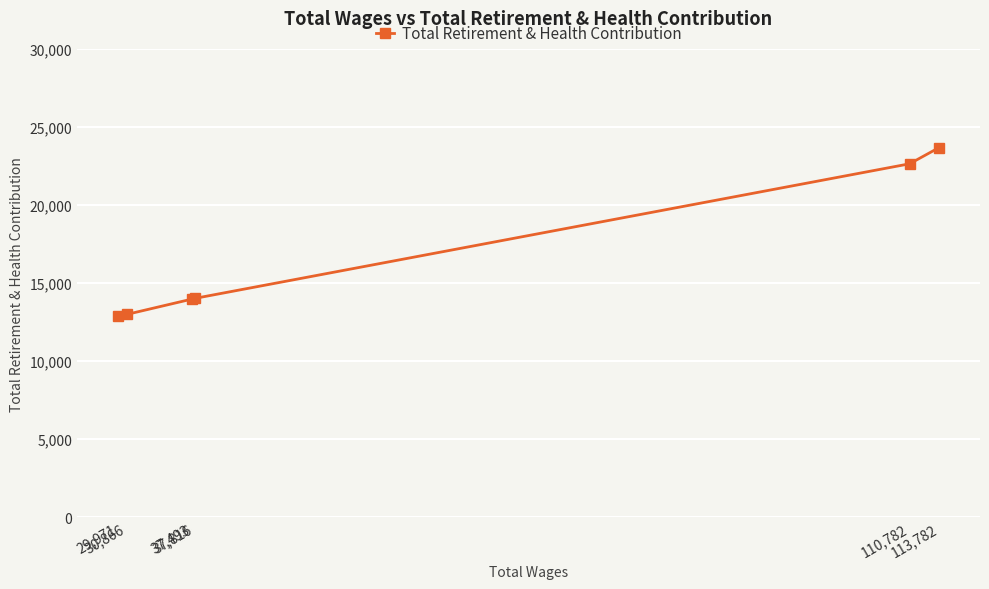

The chart shows a value of 18696 at 30,866. True or false?

False